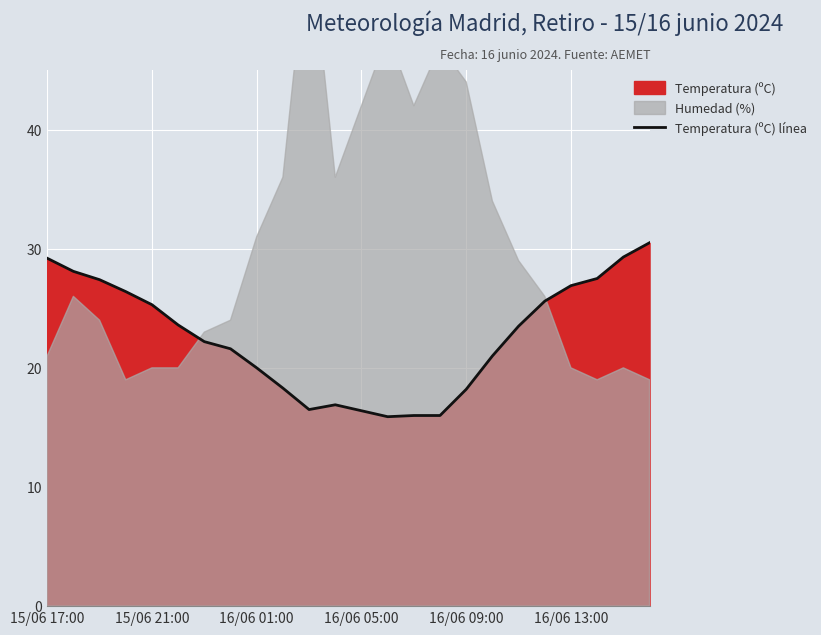

At which category does the data reach its first local peak?

11